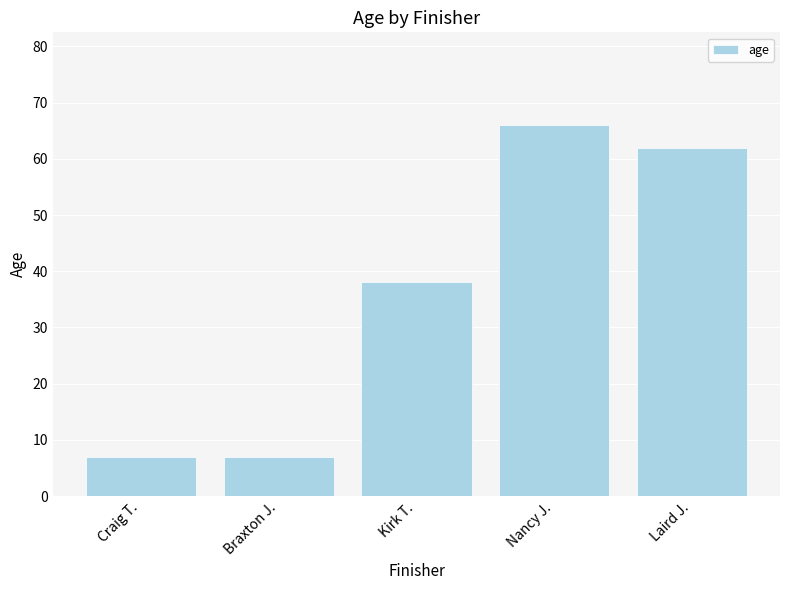

Reading right to left, list all the values displayed in this chart.

Laird J.=62	Nancy J.=66	Kirk T.=38	Braxton J.=7	Craig T.=7